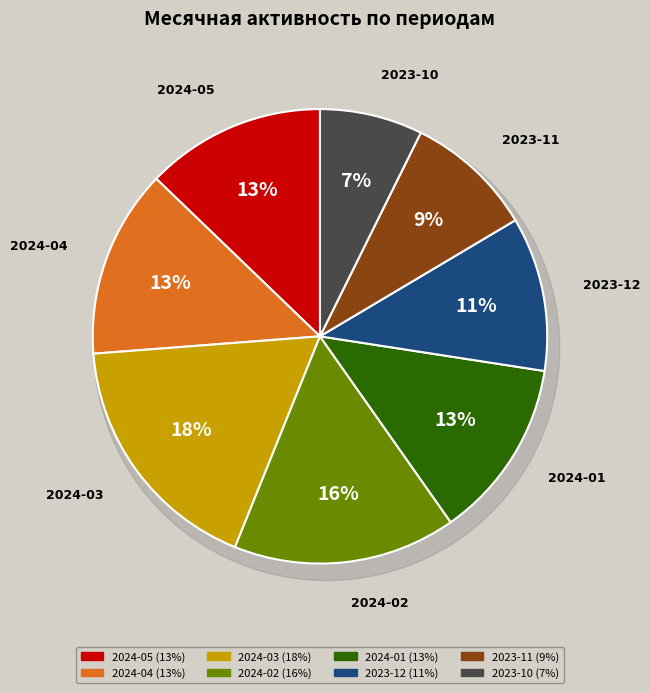

How many segments does this pie chart have?

8